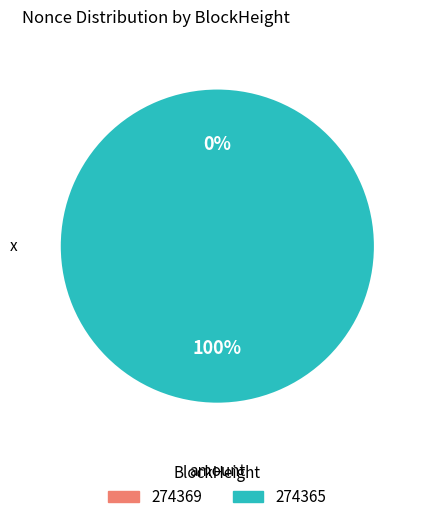

Does 274369 represent more than half of the total?

No